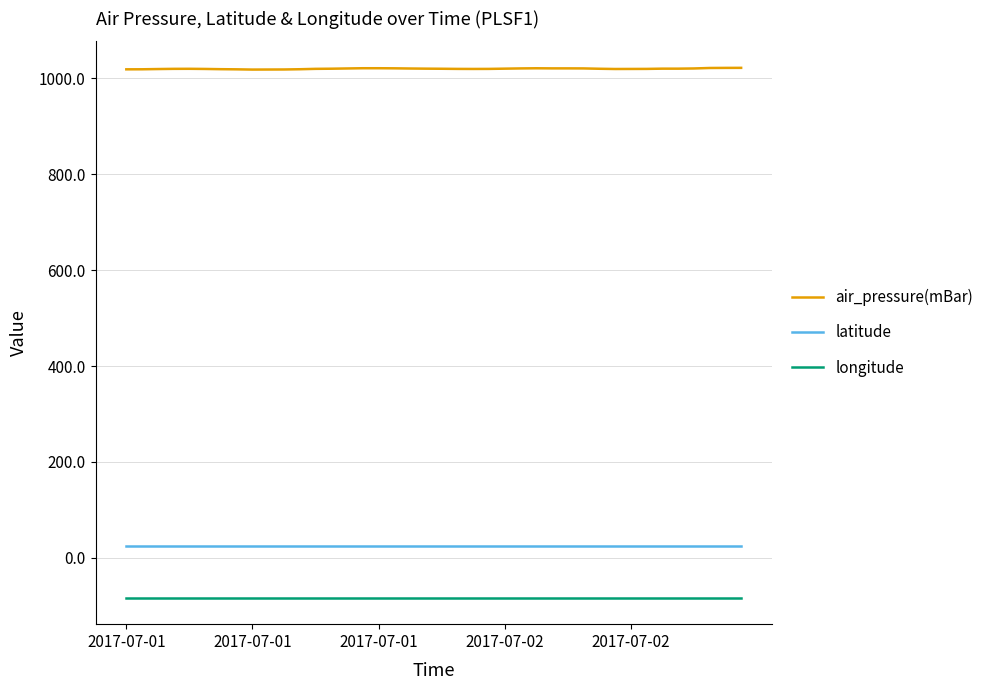

Which series has the largest range (max minus min)?

air_pressure(mBar)